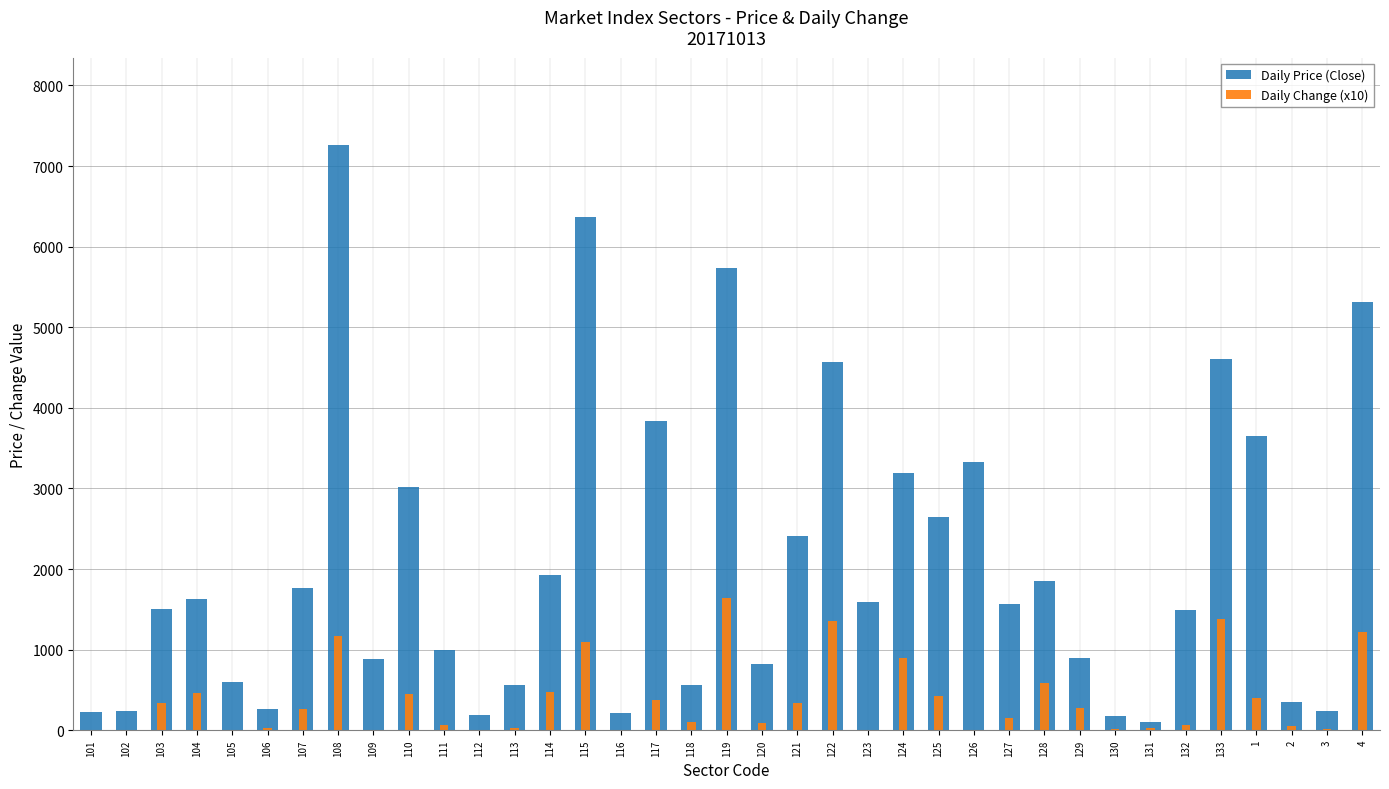

How many distinct data groups are displayed?

2